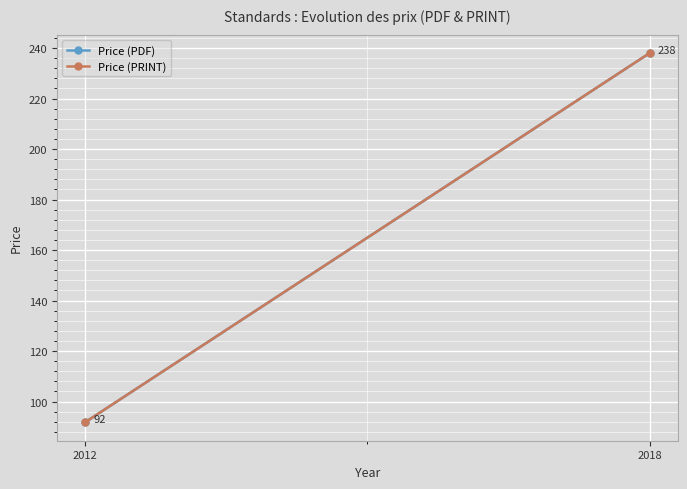

Which series has the largest total across all categories?

Price (PDF)